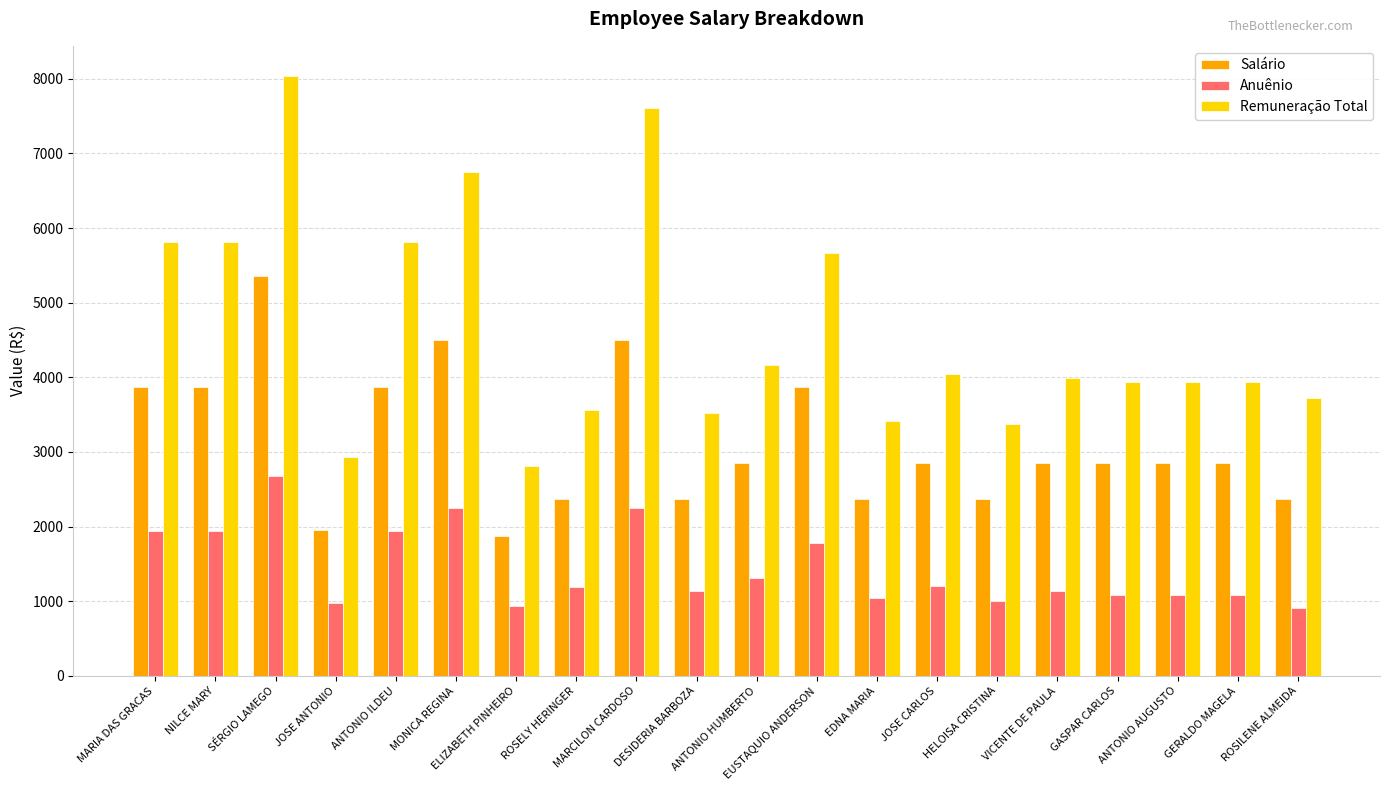

Which series has the largest total across all categories?

Remuneração Total